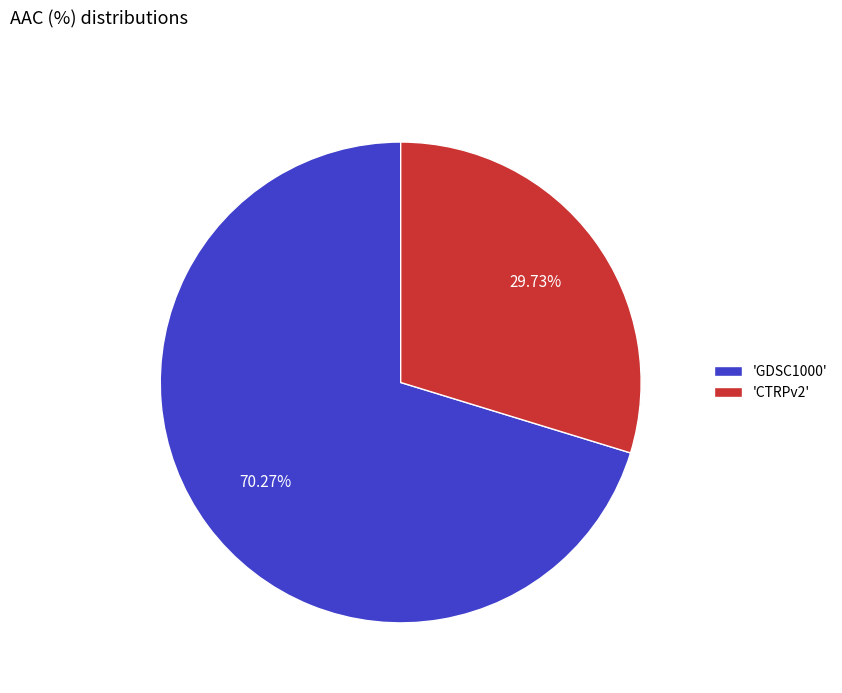

Rank the categories by value from lowest to highest.

'CTRPv2', 'GDSC1000'